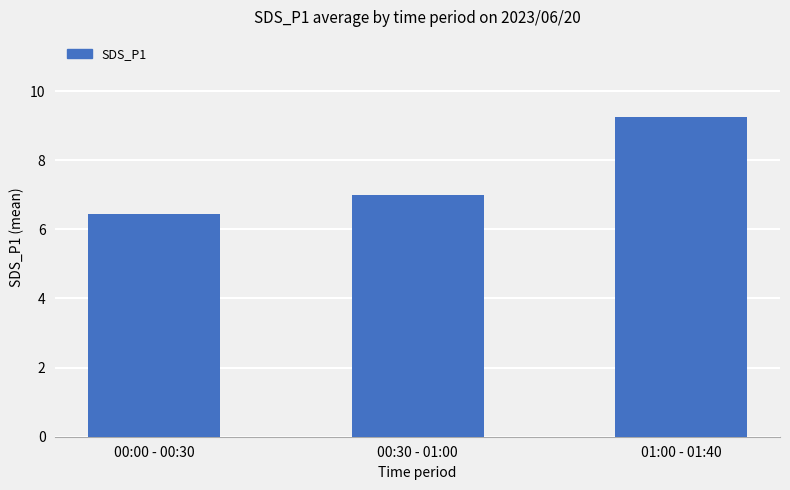

What is the smallest value displayed?

6.4